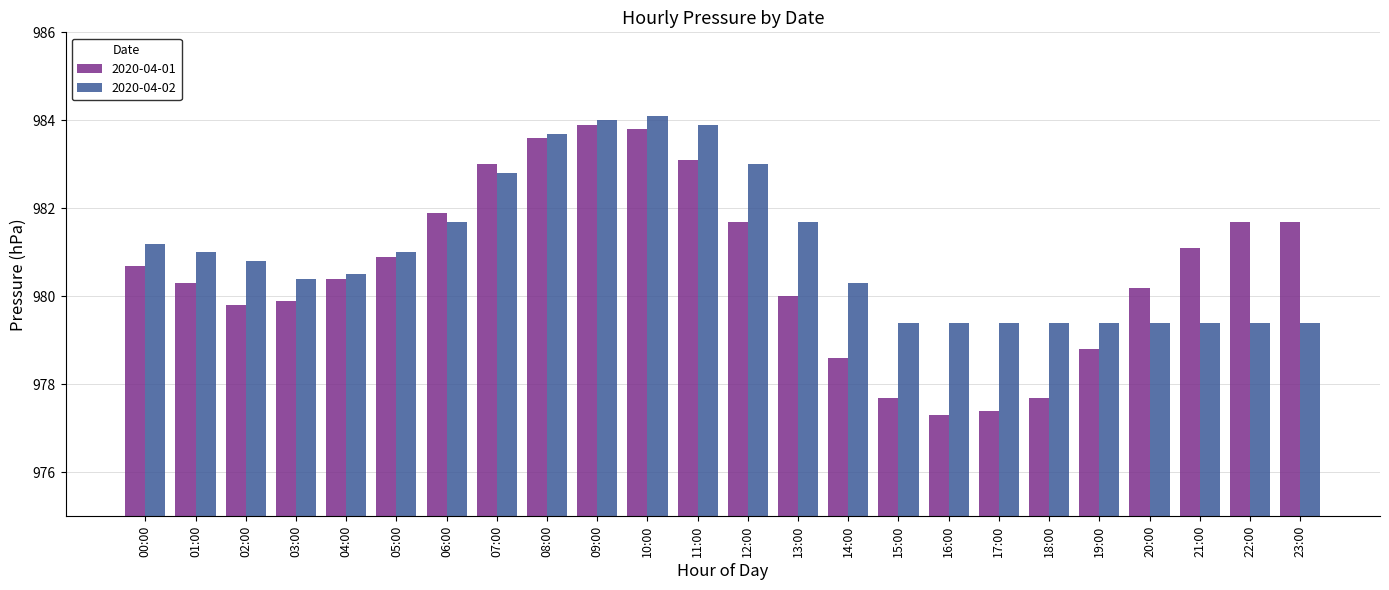

What is the spread (max minus min) of values at 18:00?

1.7